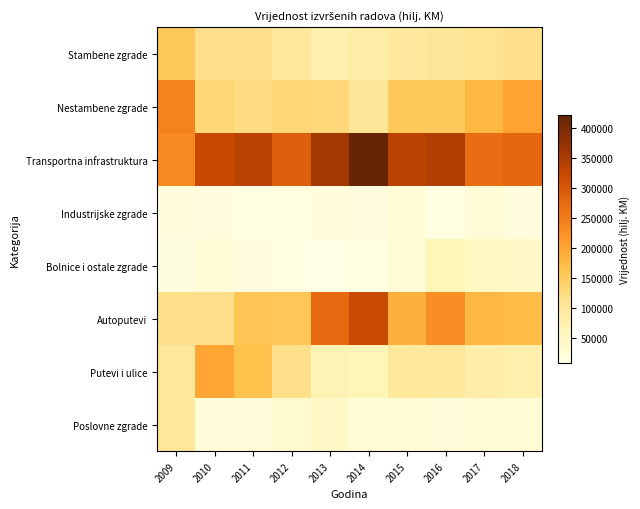

At how many categories does at least one series exceed 216580?

10